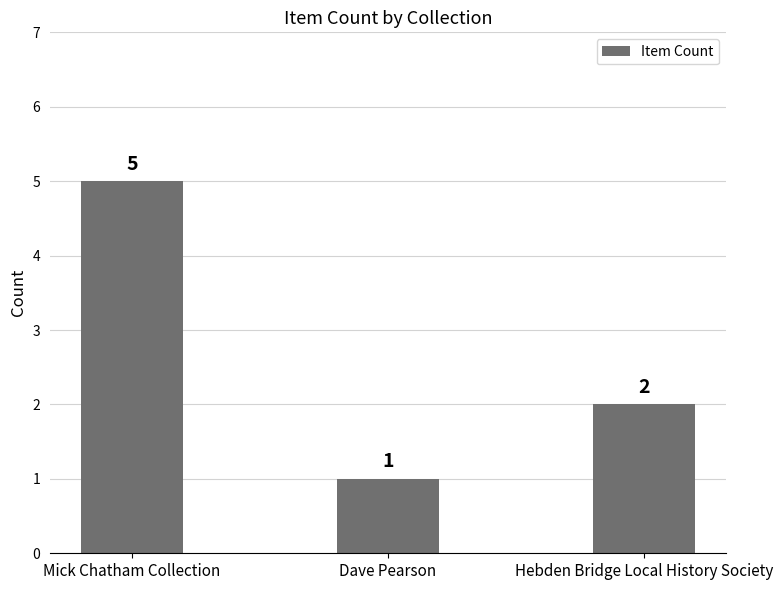

What value does the data have at Dave Pearson?

1